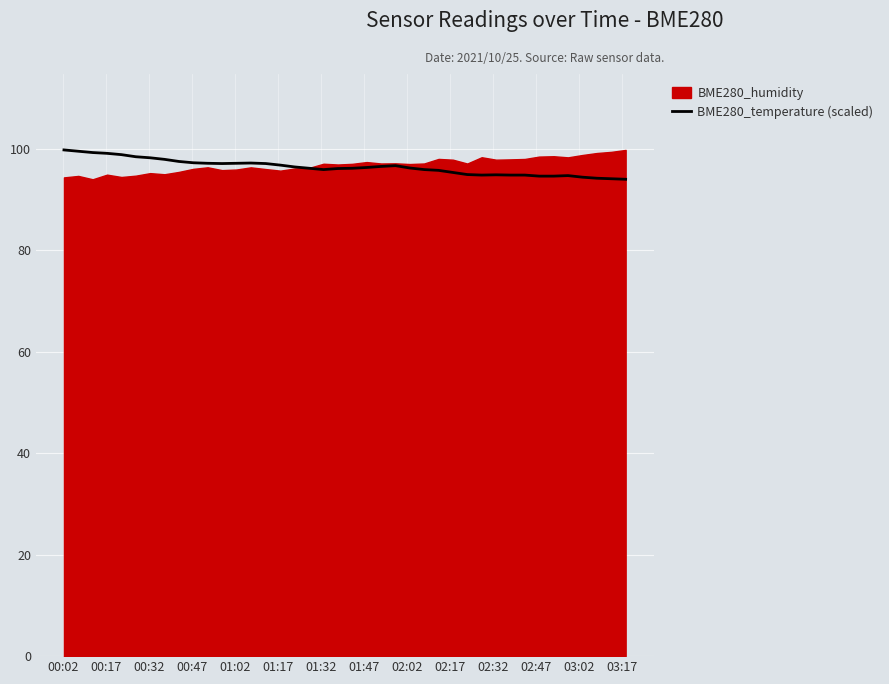

What is the lowest value of the BME280_temperature (scaled) series?

94.0